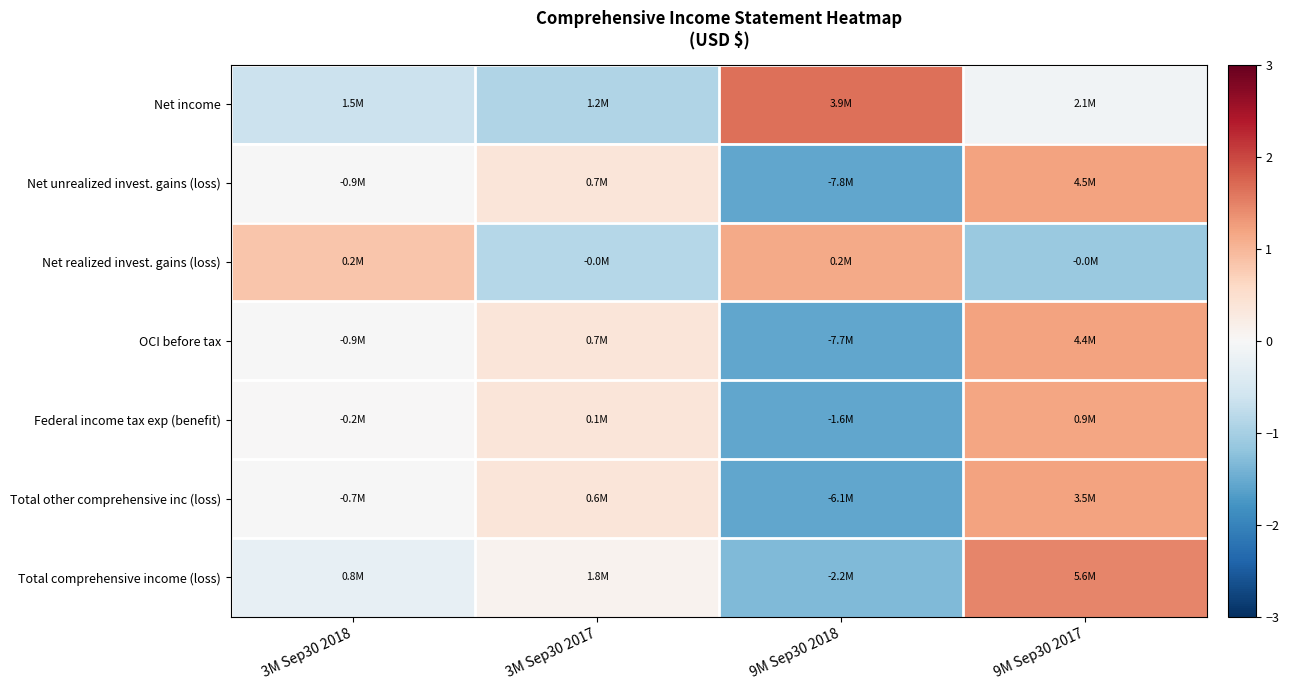

What is the spread (max minus min) of values at 9M Sep30 2018?

3.2